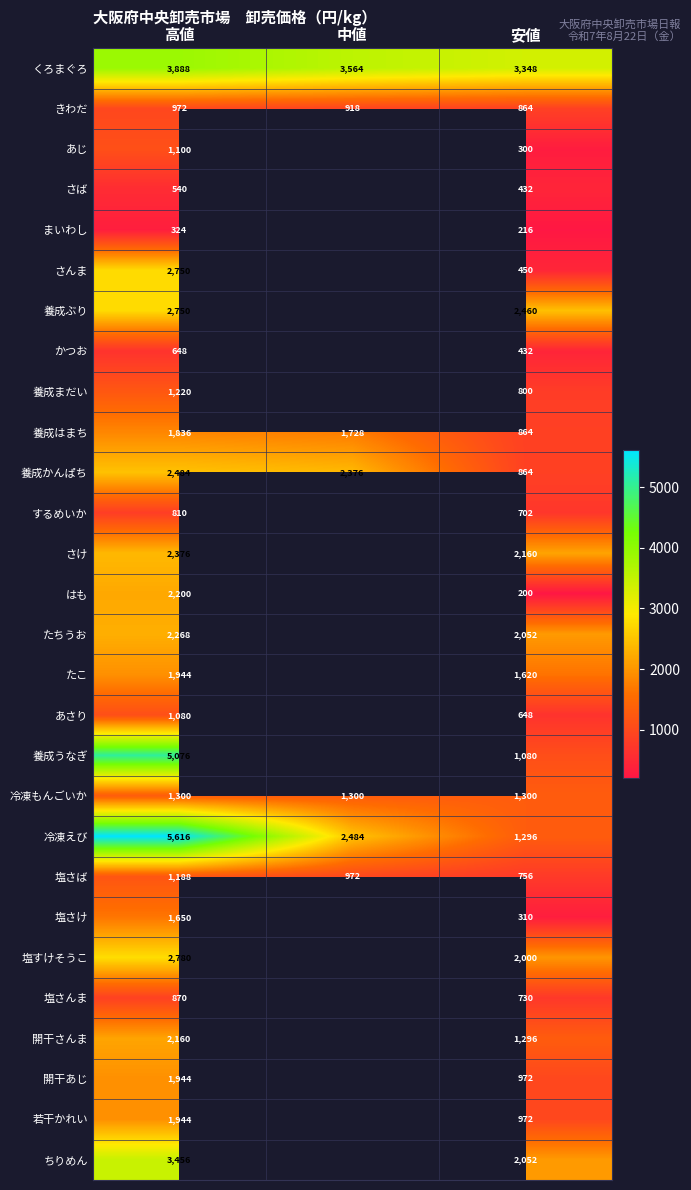

What is the total value across all series at 安値?

31176